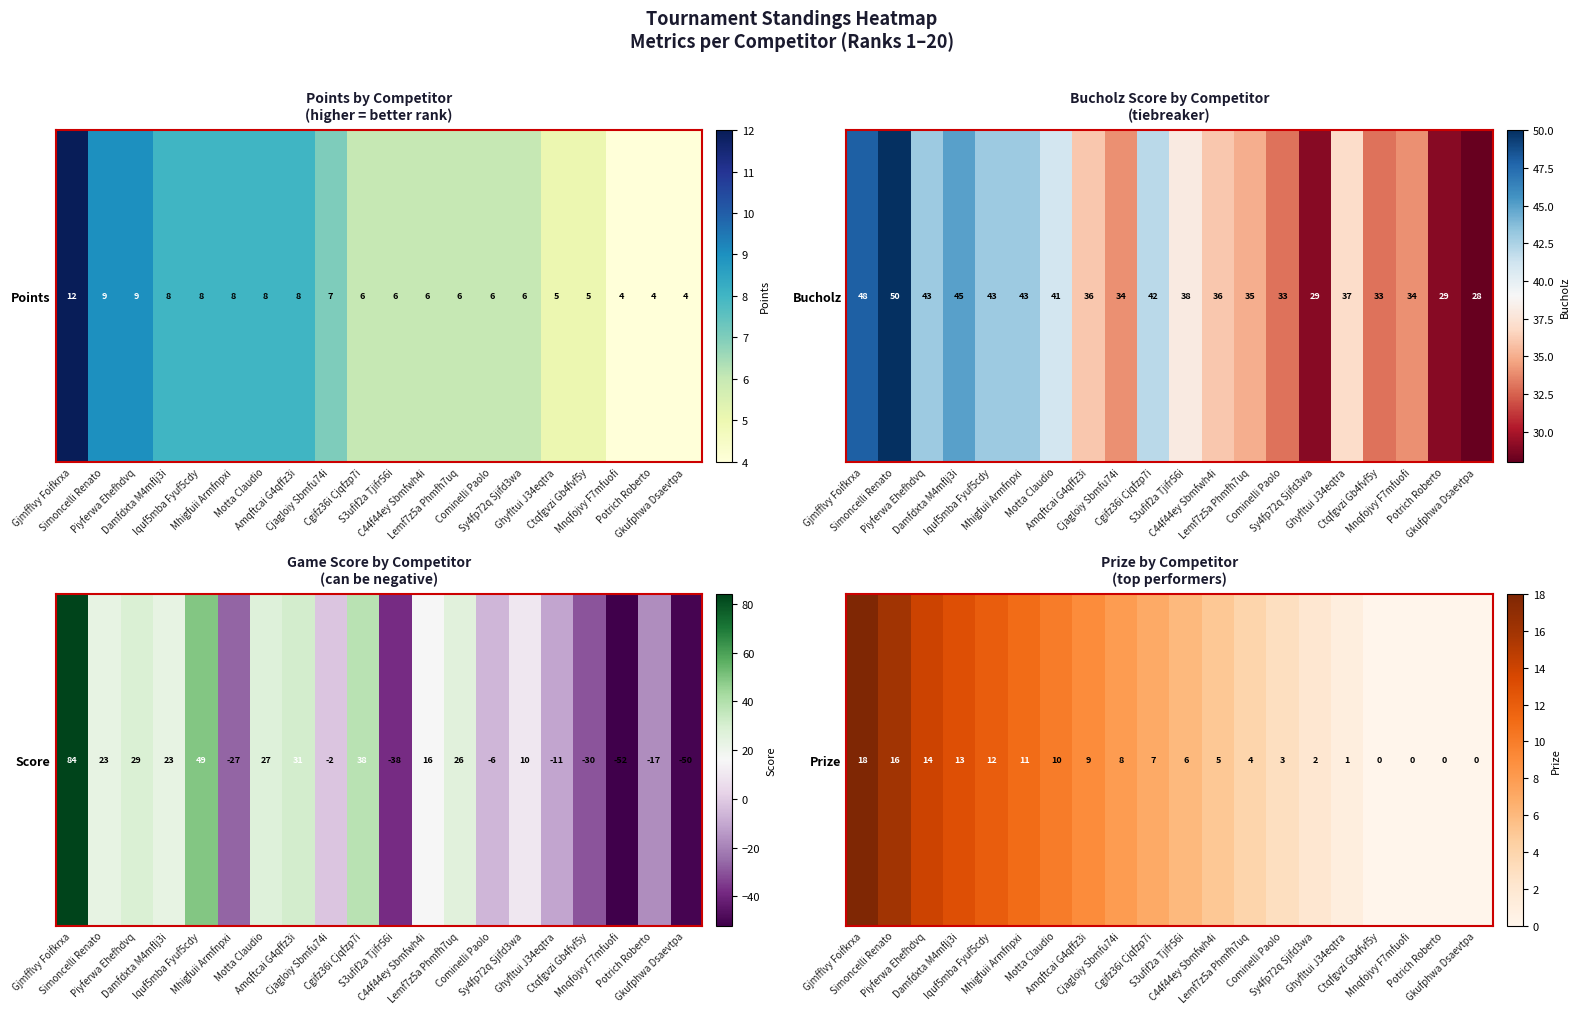

Which category has the highest value across all series?

Gjmfflvy Foifkrxa